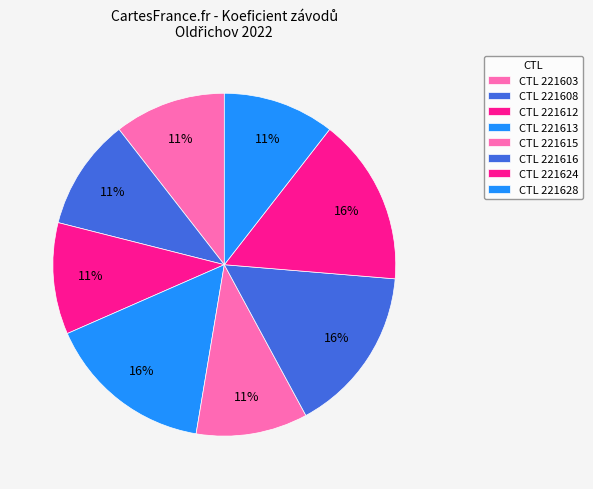

How many segments does this pie chart have?

8